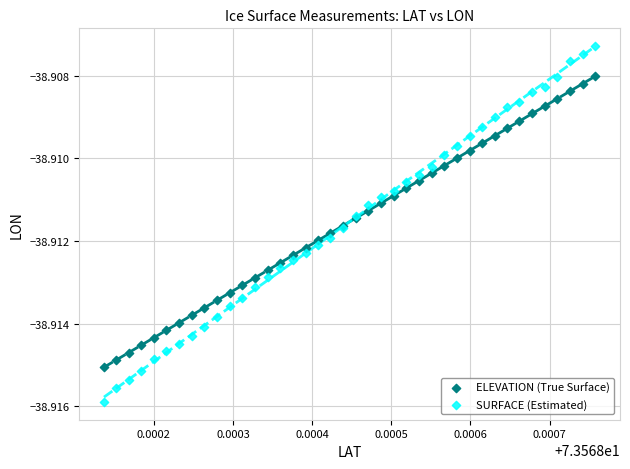

Which series has the largest Y range (max minus min)?

SURFACE (Estimated)